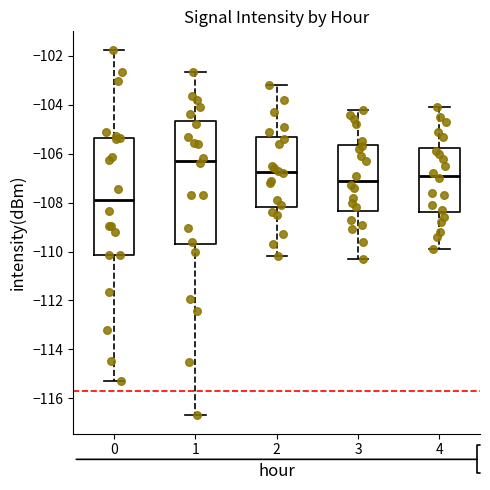

Where does the lower whisker of the box at x = 2 end on the y-axis? The values are not printed on the chart, so give them approximately, as read against the axis.

-110.2